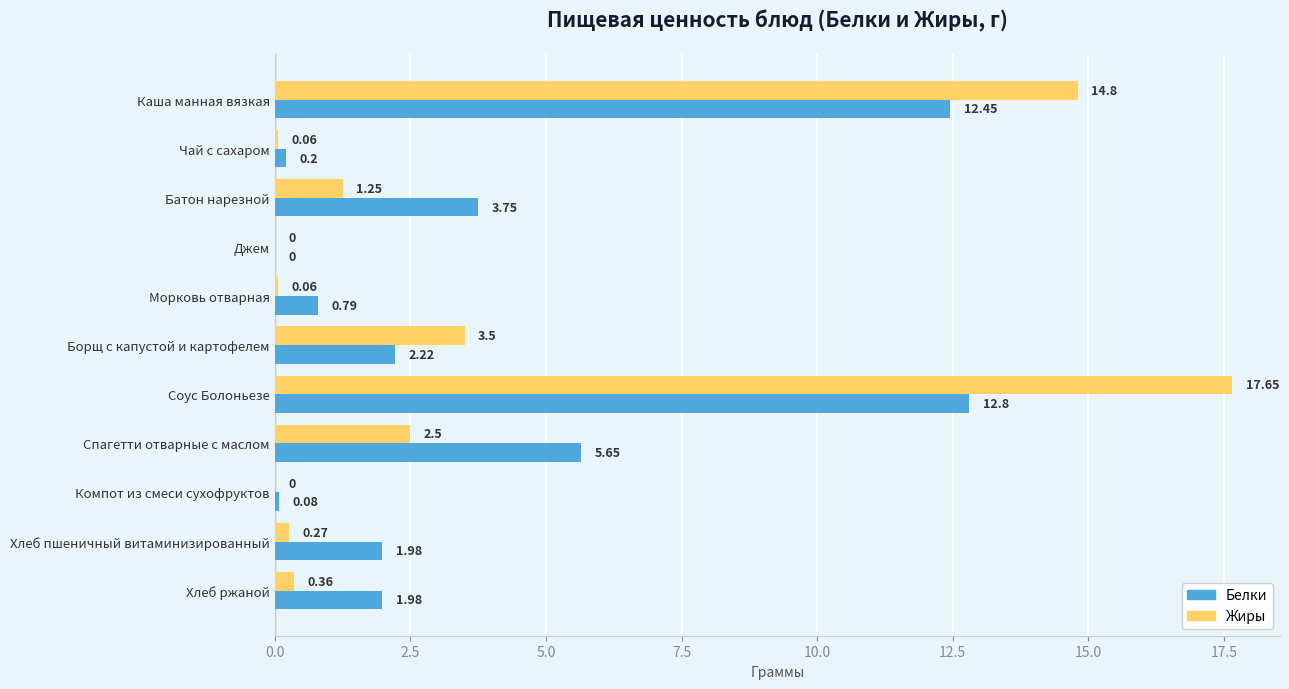

What is the sum of the Жиры values at Джем and Спагетти отварные с маслом?

2.5